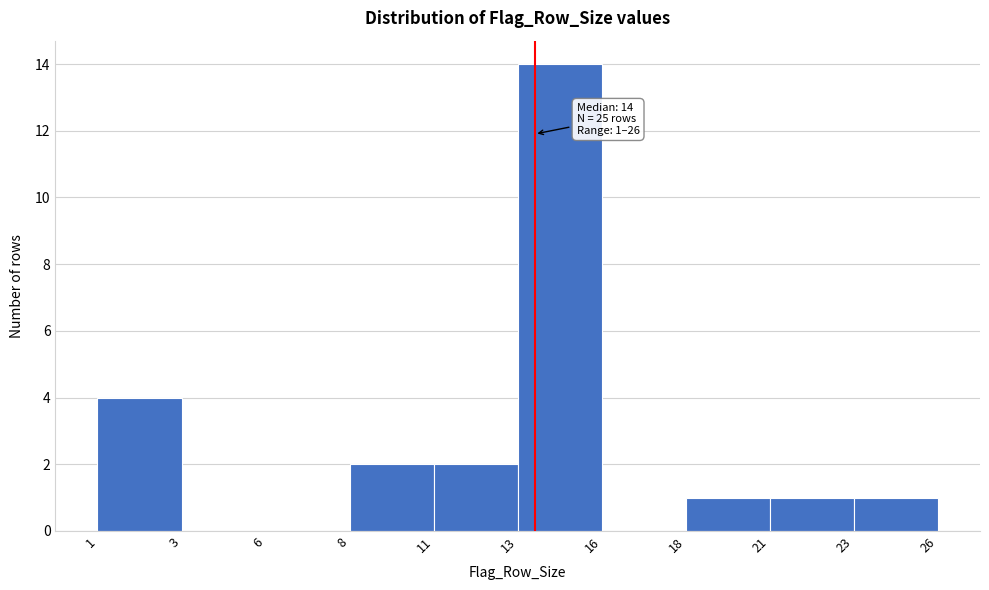

Reading right to left, extract all data points from this chart.

23=1	21=1	18=1	16=0	13=14	11=2	8=2	6=0	3=0	1=4